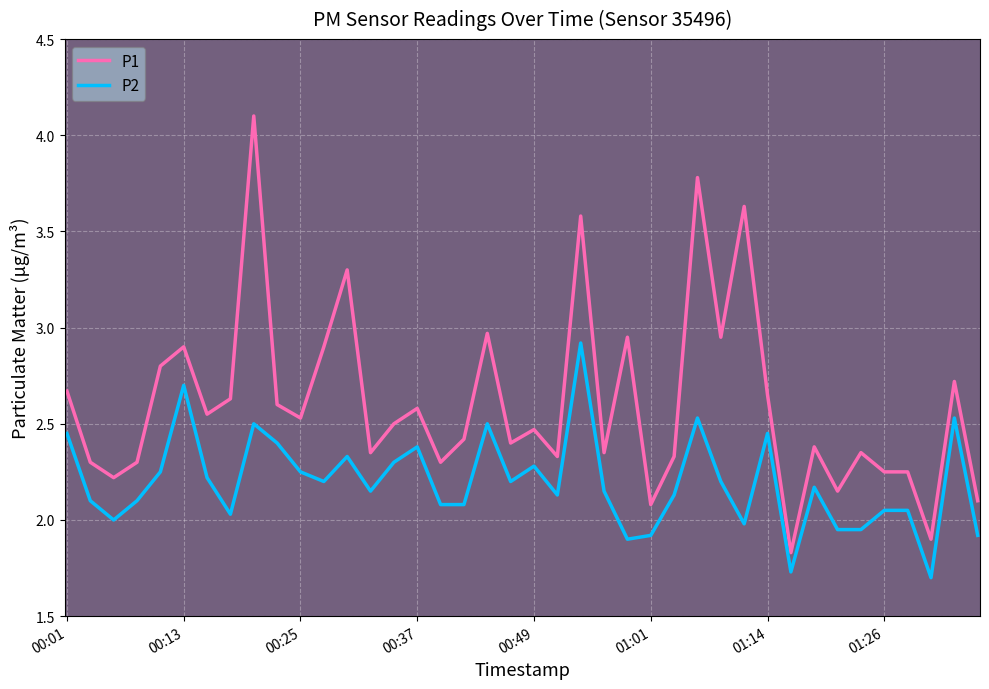

True or false: P2 and P1 intersect in this chart.

False